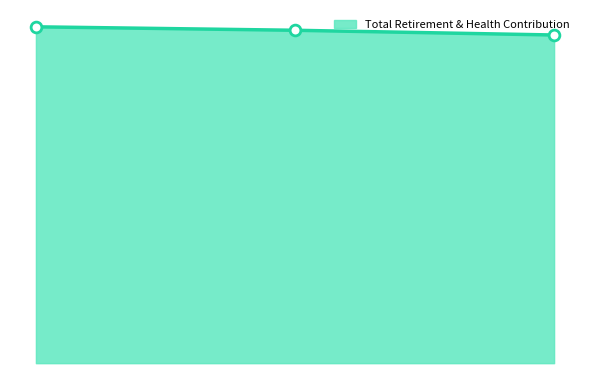

Does the chart have visible grid lines?

No